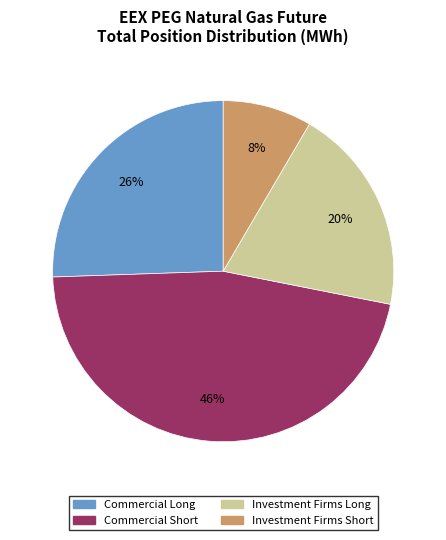

Do Commercial Long and Investment Firms Long together represent more than half of the pie?

No